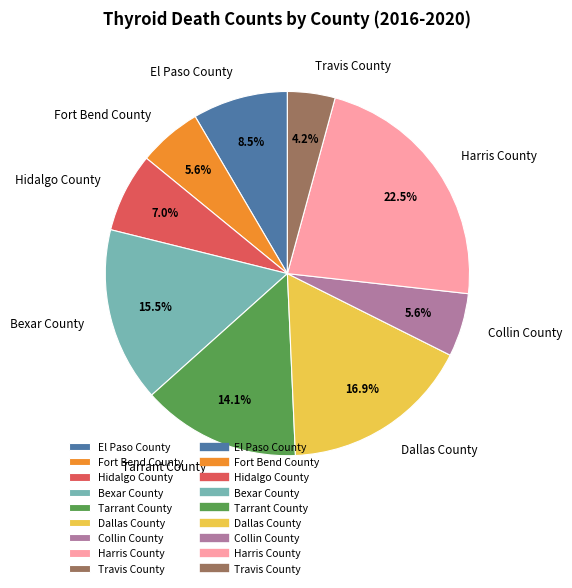

Combined, do Fort Bend County and Bexar County account for over 50%?

No